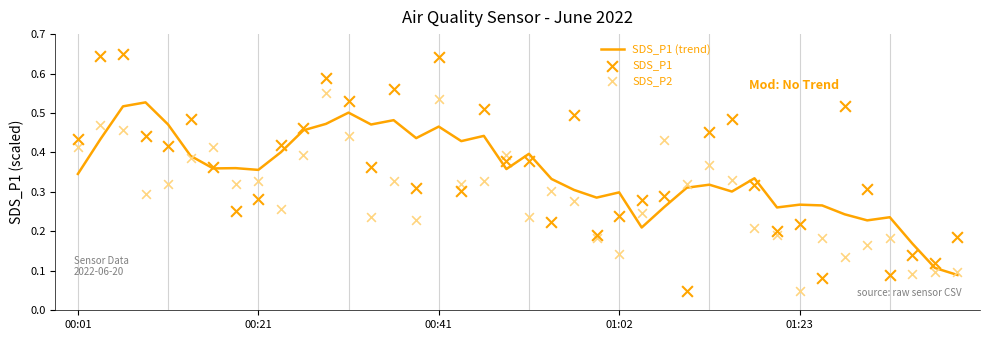

Is the value of SDS_P1 at 00:01 greater than the value of SDS_P2 at 14?

Yes